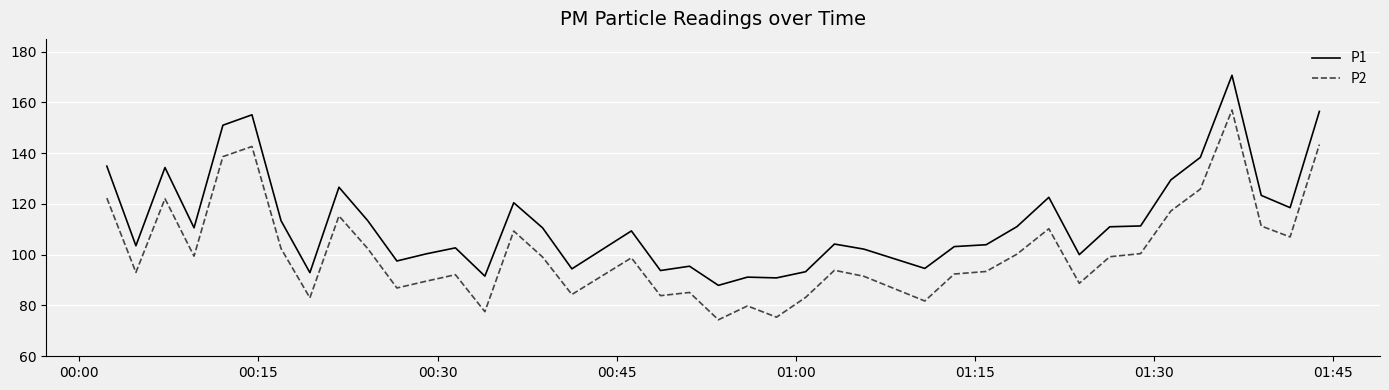

What are all the series names shown in the legend?

P1, P2